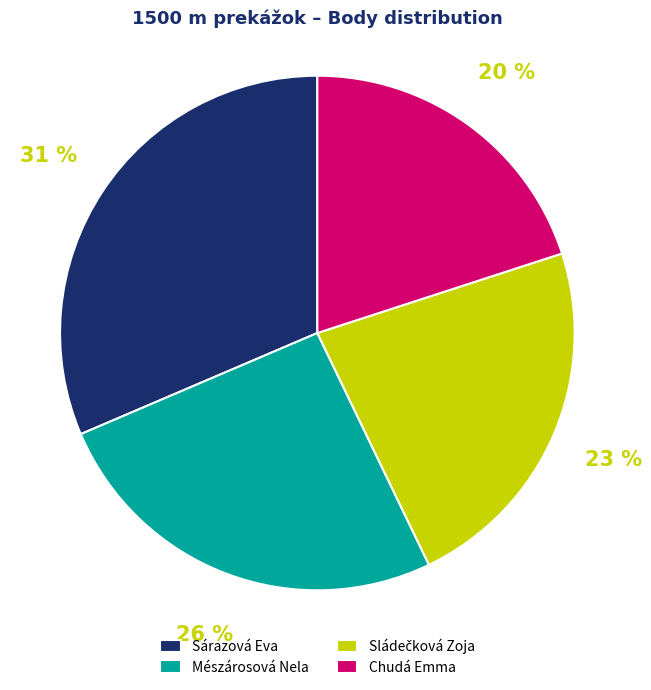

How many slices are in this pie chart?

4